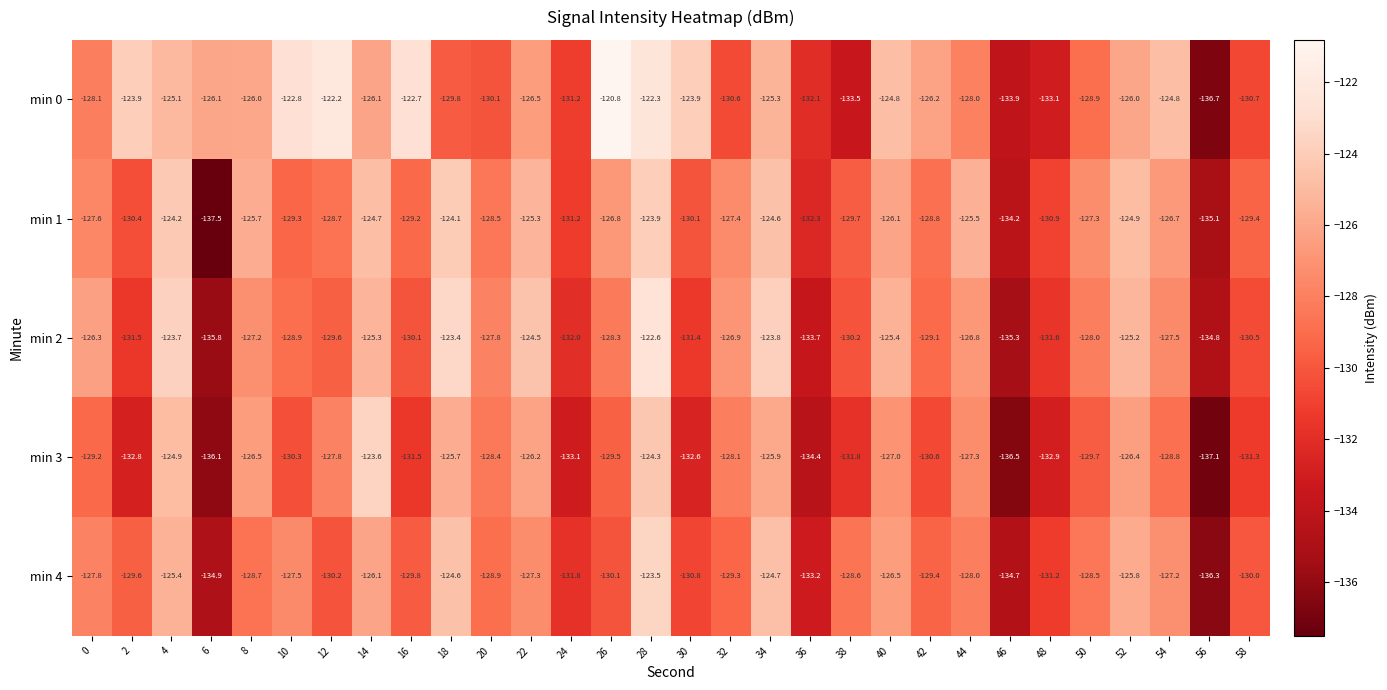

Read the min 3 value at 26.

-129.5